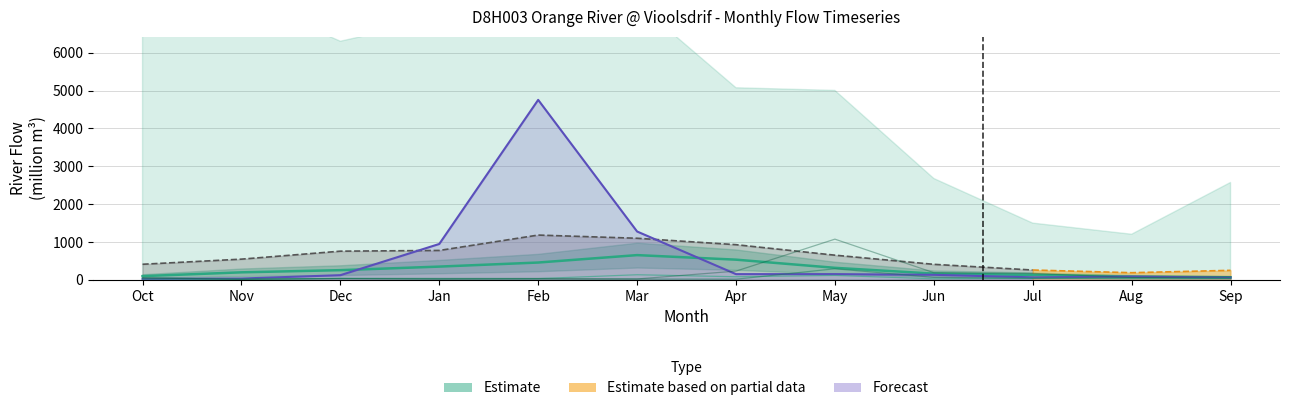

What is the sum of all values?

3340.1